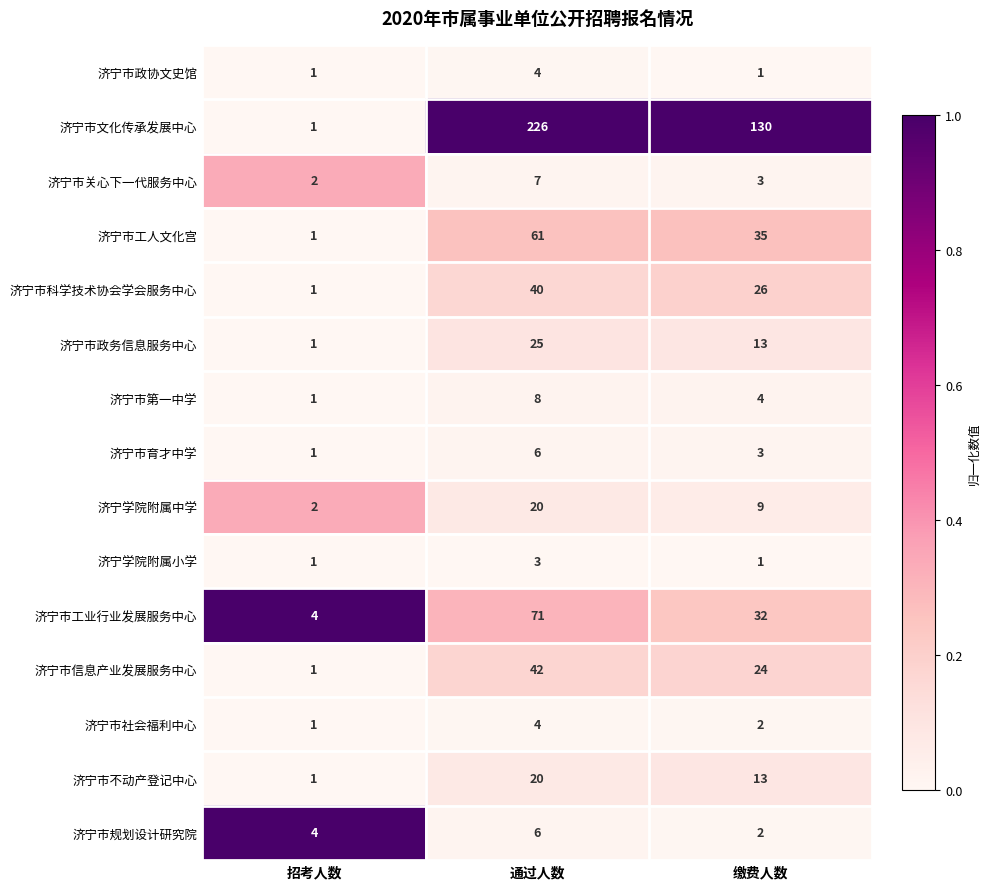

Is it true that 济宁市关心下一代服务中心 equals 4 at 通过人数?

False